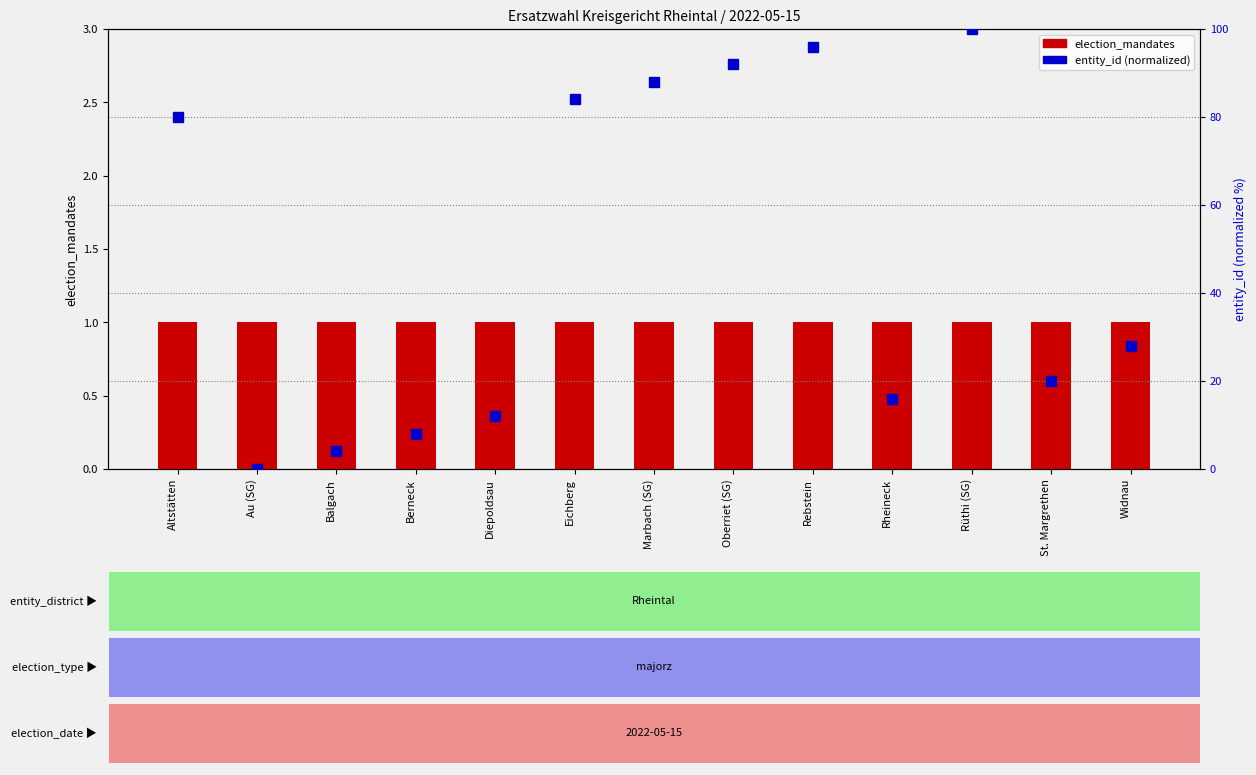

Is it true that election_mandates equals 1.0 at Balgach?

True